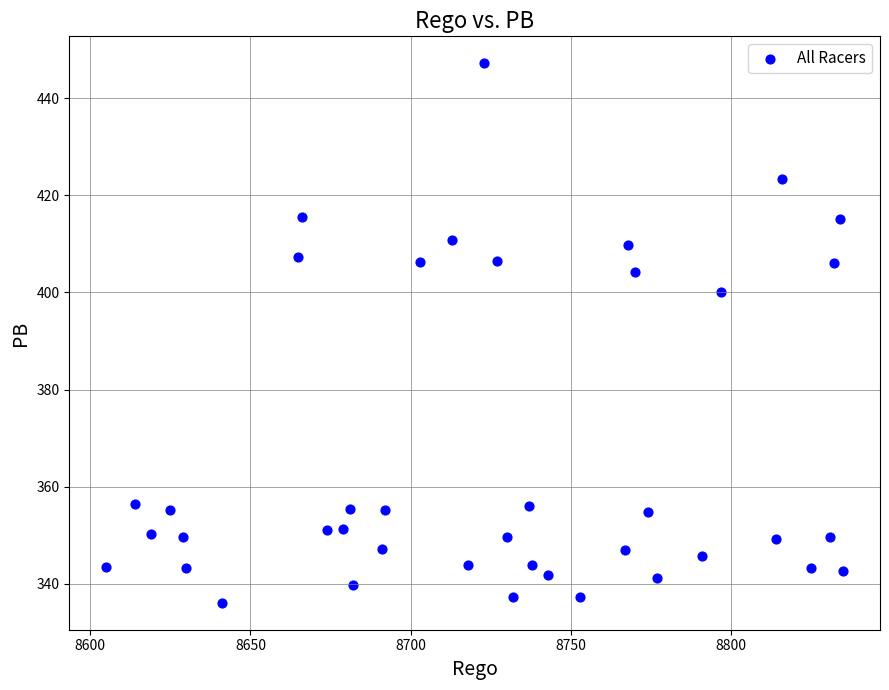

What is the range of Y values (max minus min)?

111.0